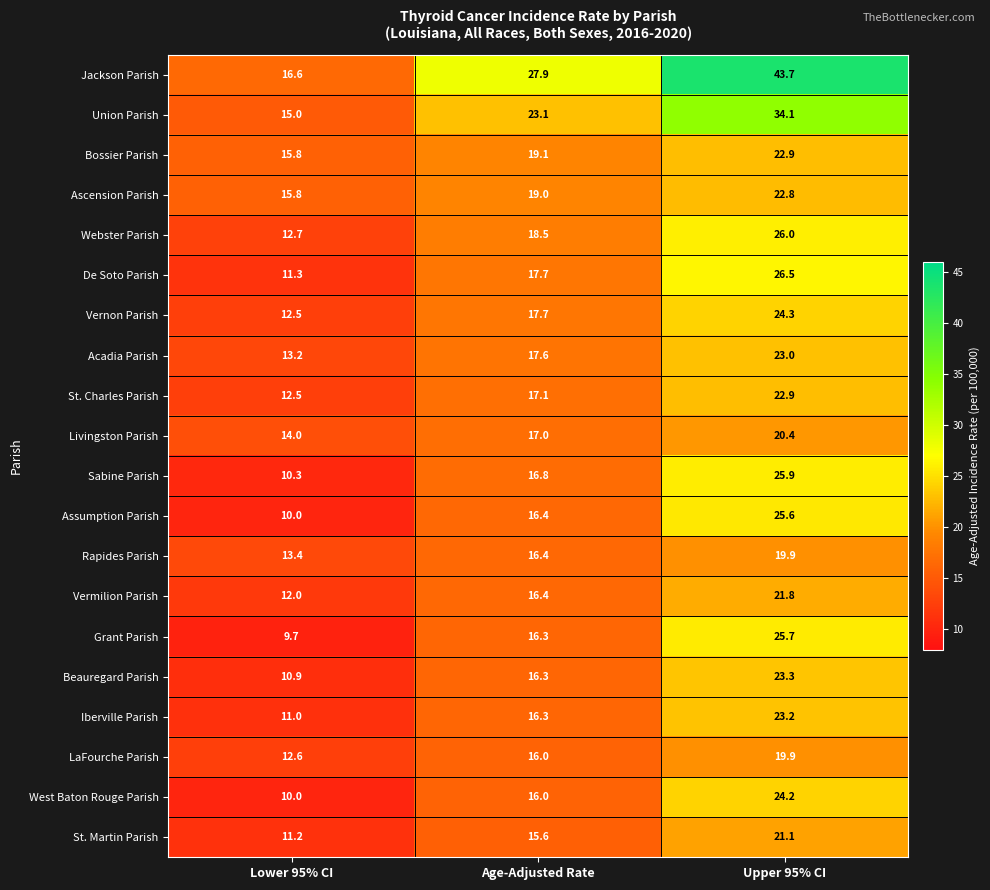

What is the average value of the Assumption Parish series?

17.3